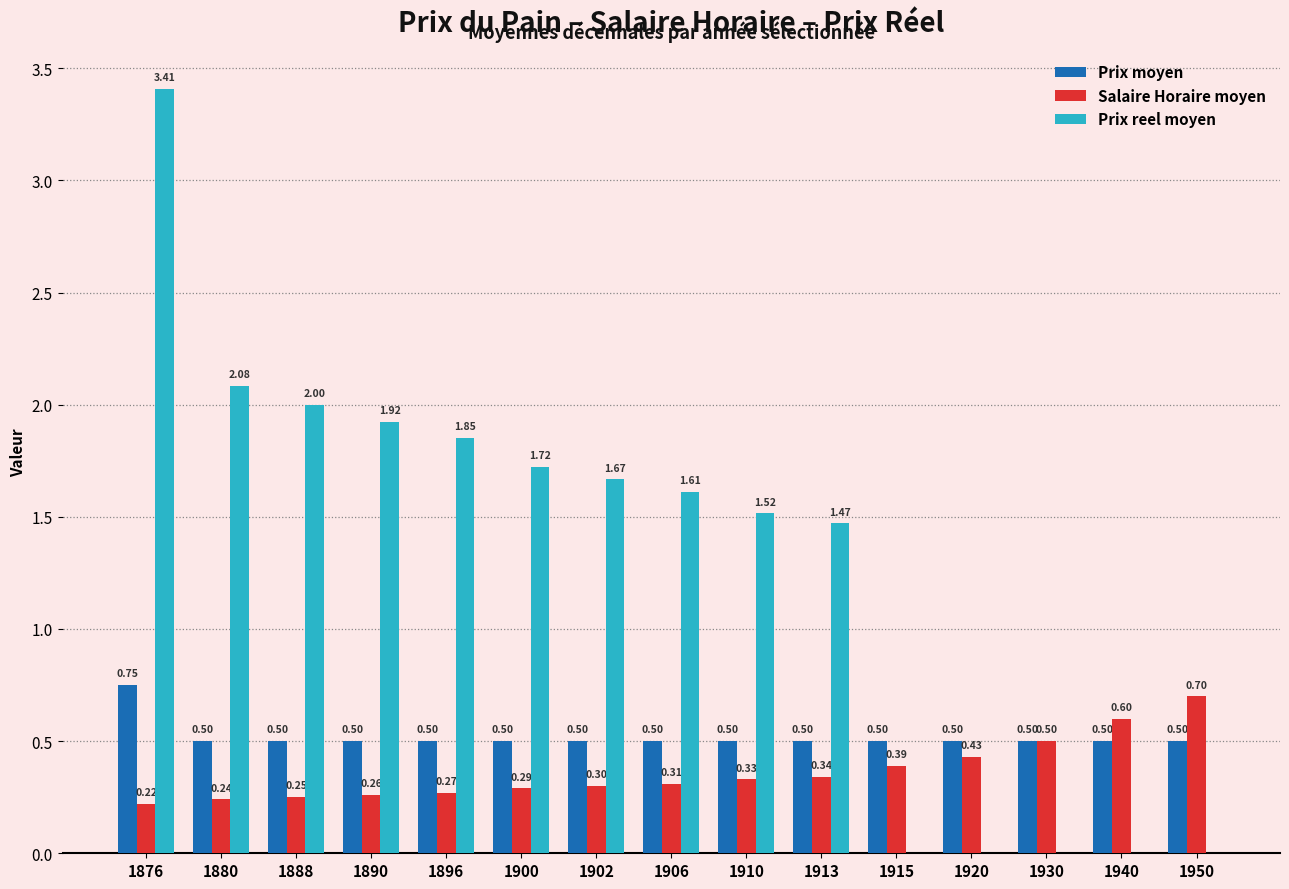

Count the Salaire Horaire moyen values in the range 0 to 1.

15